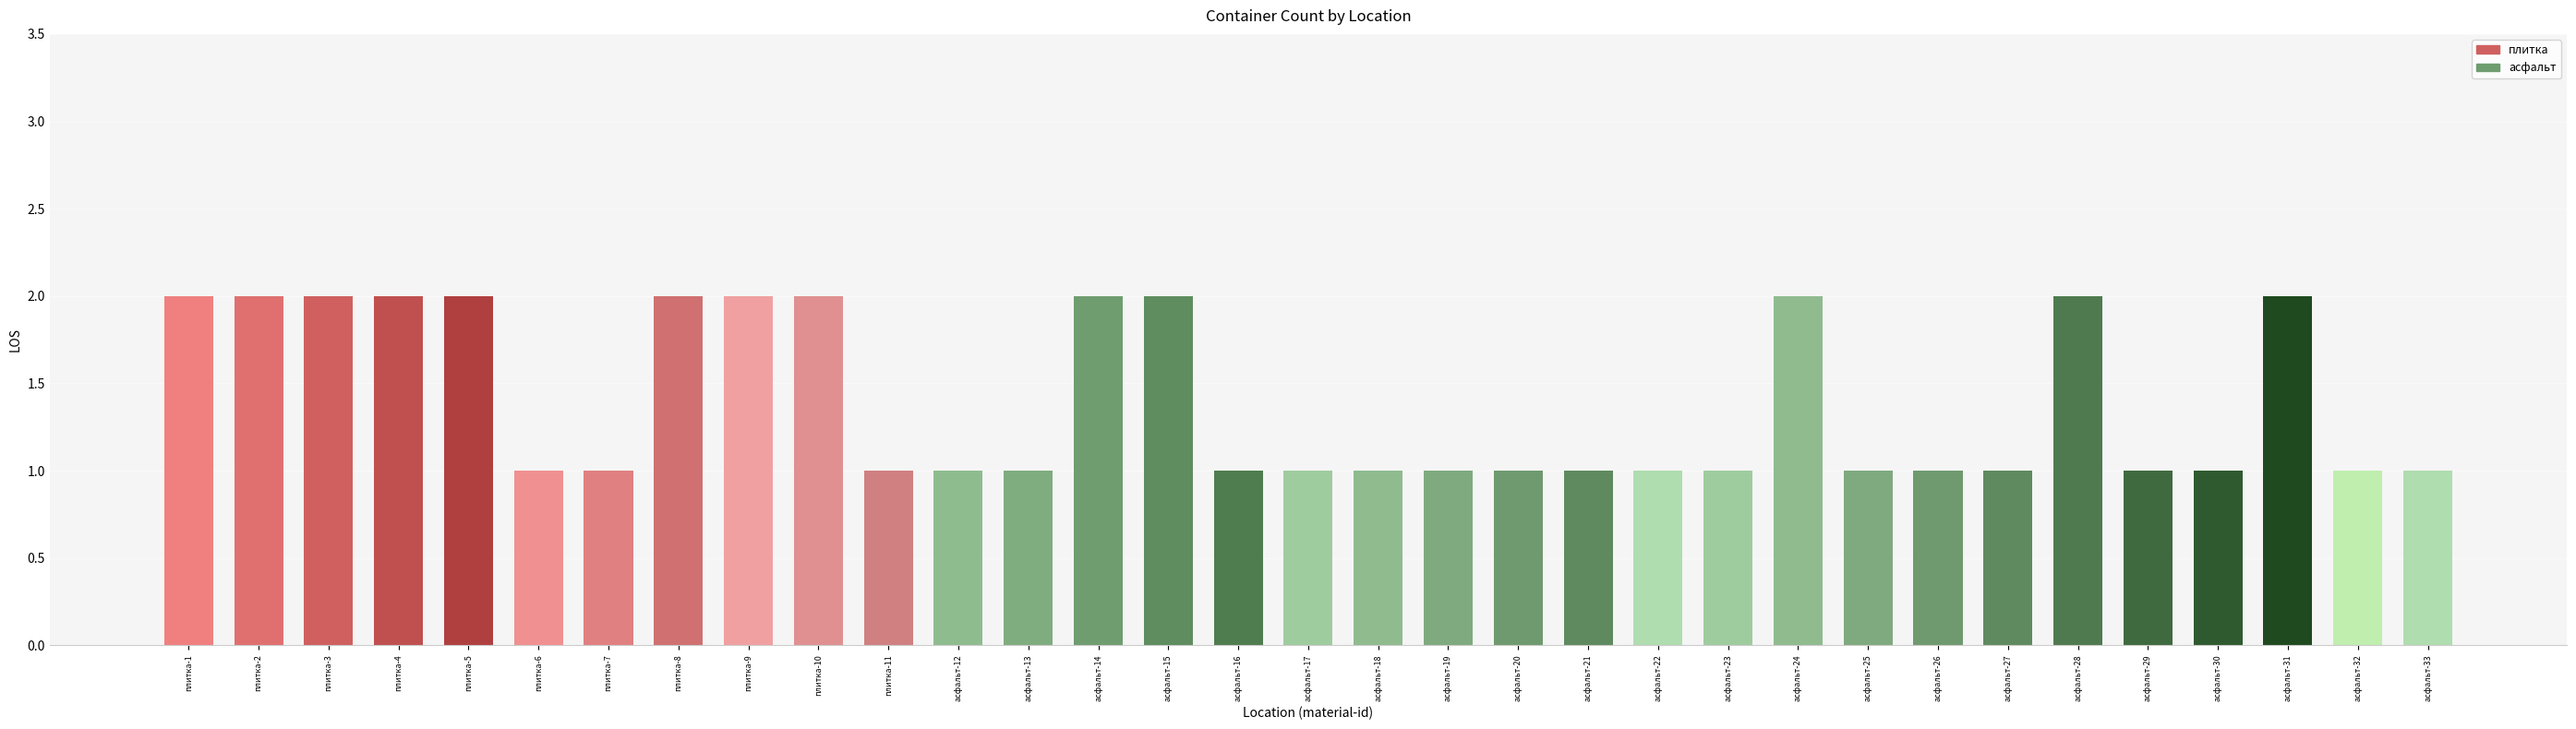

Reading left to right, list all the values displayed in this chart.

плитка-1=2	плитка-2=2	плитка-3=2	плитка-4=2	плитка-5=2	плитка-6=1	плитка-7=1	плитка-8=2	плитка-9=2	плитка-10=2	плитка-11=1	асфальт-12=1	асфальт-13=1	асфальт-14=2	асфальт-15=2	асфальт-16=1	асфальт-17=1	асфальт-18=1	асфальт-19=1	асфальт-20=1	асфальт-21=1	асфальт-22=1	асфальт-23=1	асфальт-24=2	асфальт-25=1	асфальт-26=1	асфальт-27=1	асфальт-28=2	асфальт-29=1	асфальт-30=1	асфальт-31=2	асфальт-32=1	асфальт-33=1